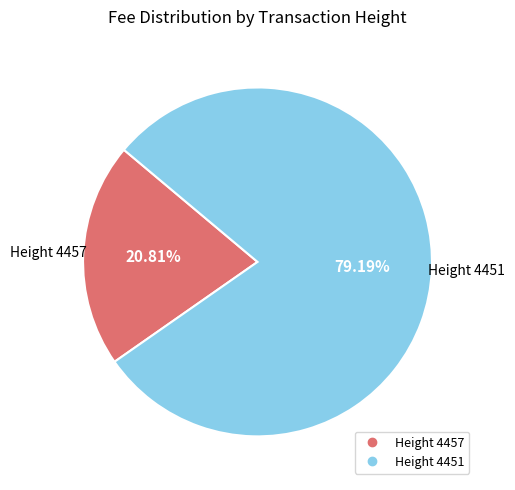

Which slice is the largest?

Height 4451